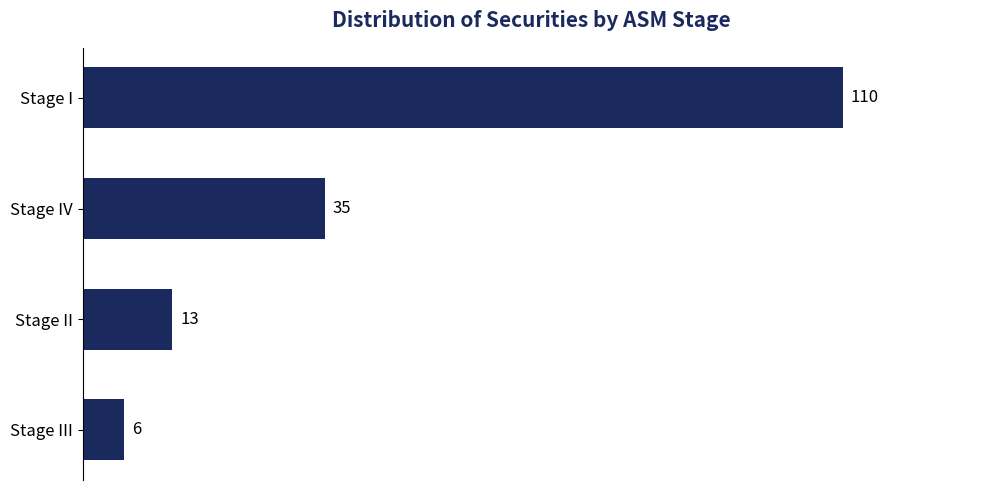

What is the difference between the maximum and minimum values?

104